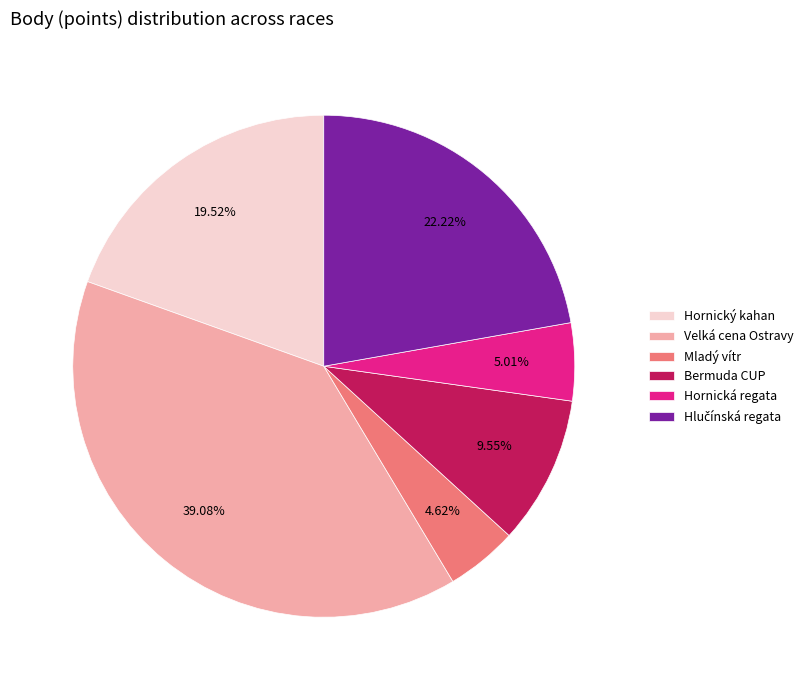

Is Bermuda CUP the majority of the pie?

No